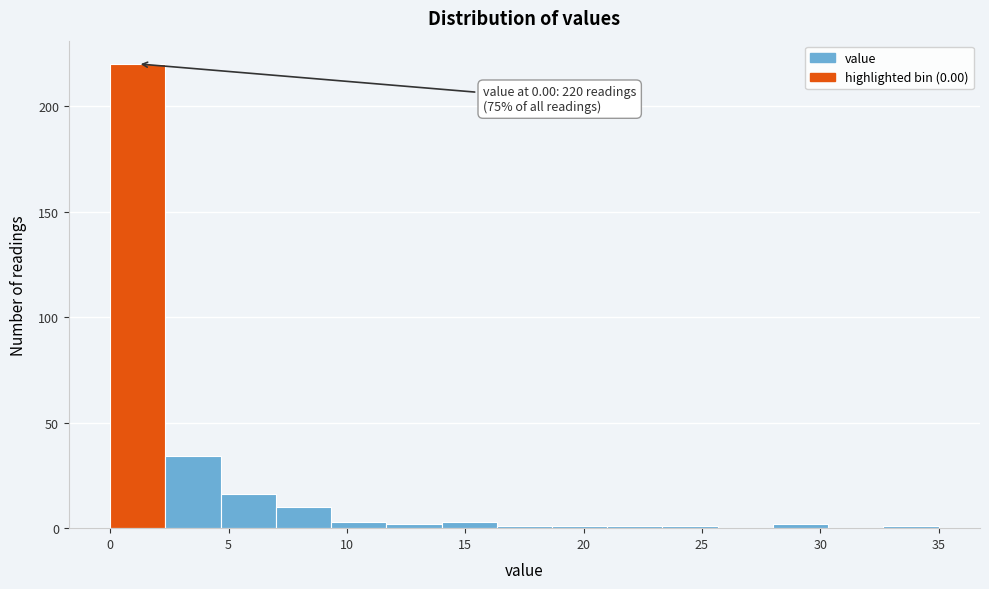

Over which range of the x-axis is the bar tallest?

0.0 to 2.5